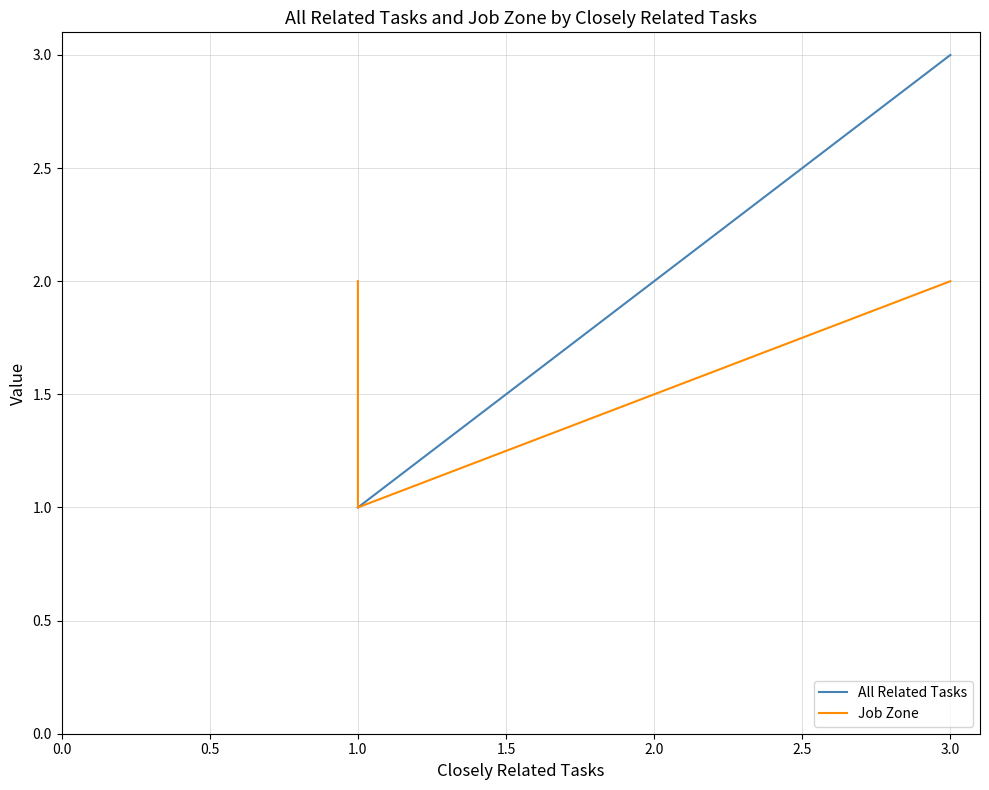

What is the value of the Job Zone point at the 1st from the left?

2